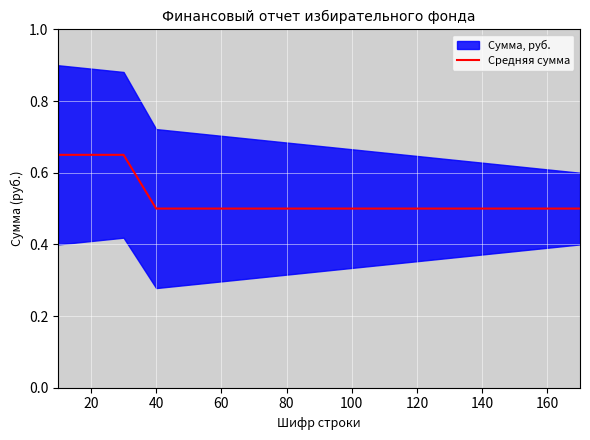

Is it true that Средняя сумма equals 0.7 at 140?

False